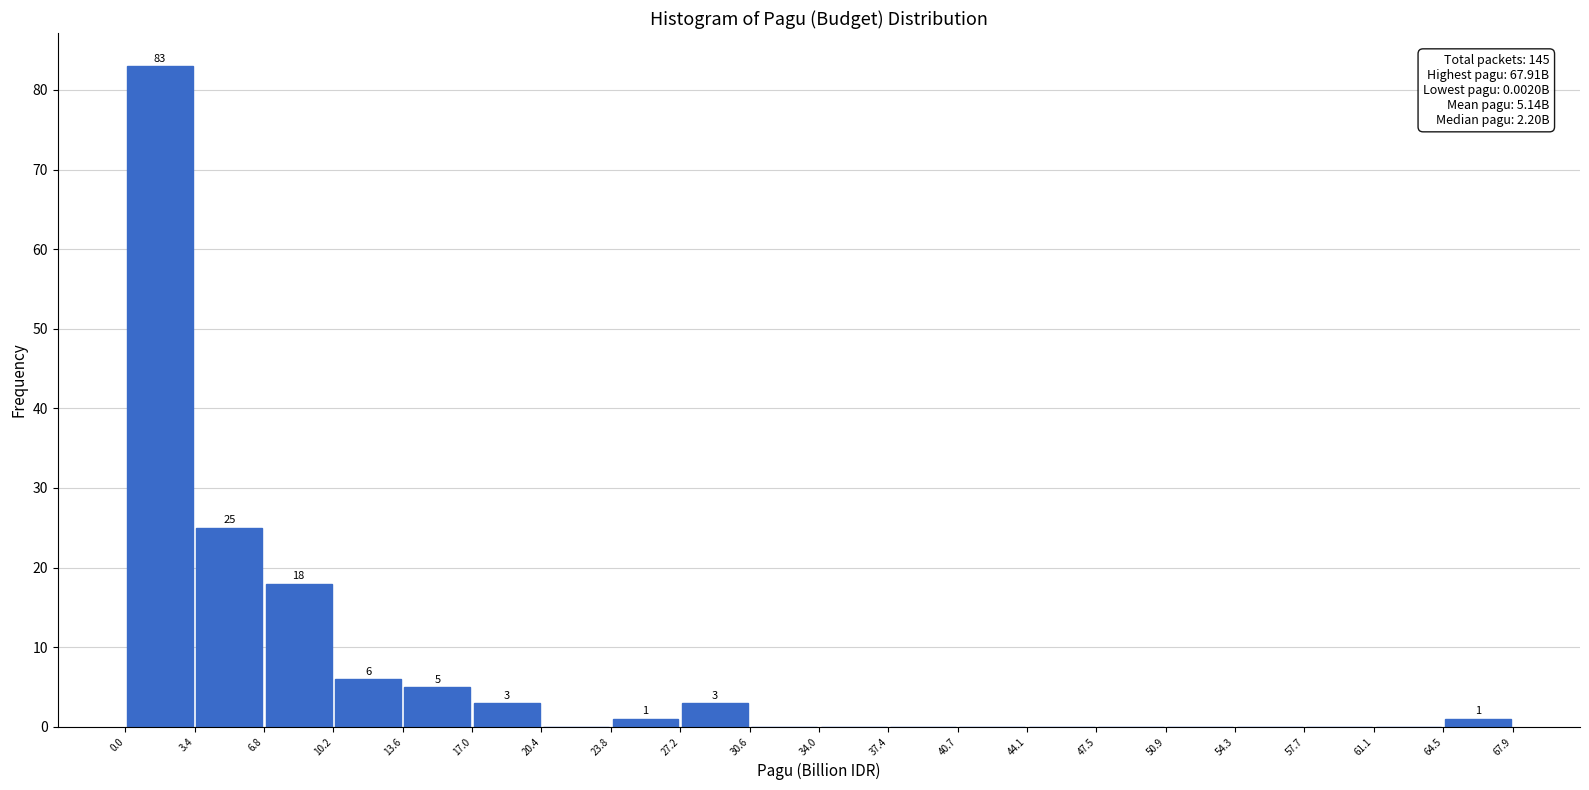

Over which range of the x-axis is the bar tallest?

0.0 to 3.4